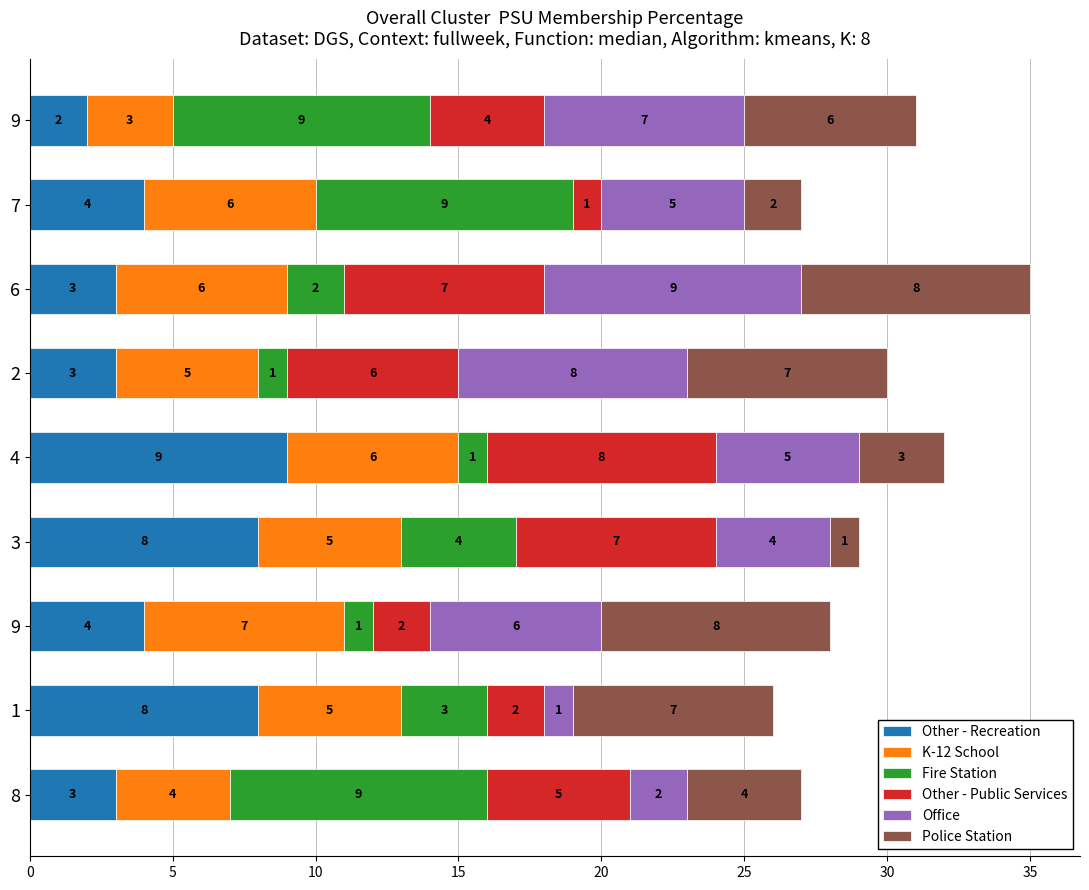

At how many categories does at least one series exceed 3?

9